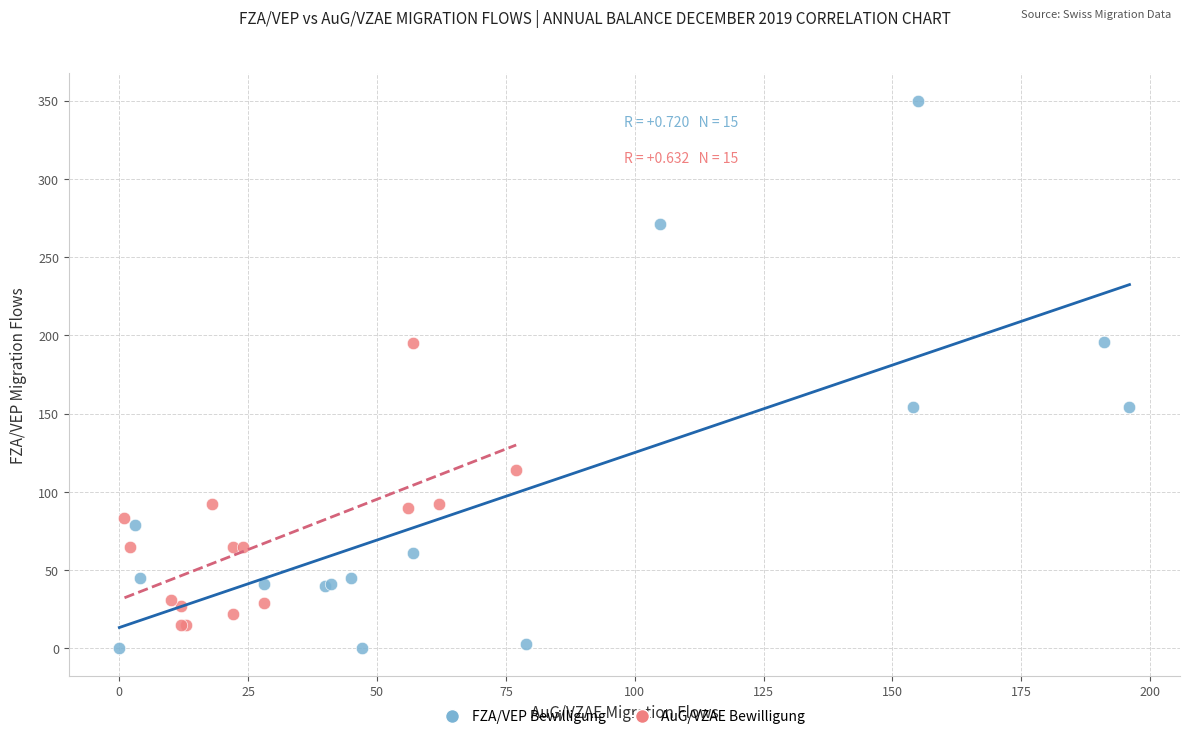

Which series has the largest Y range (max minus min)?

FZA/VEP Bewilligung